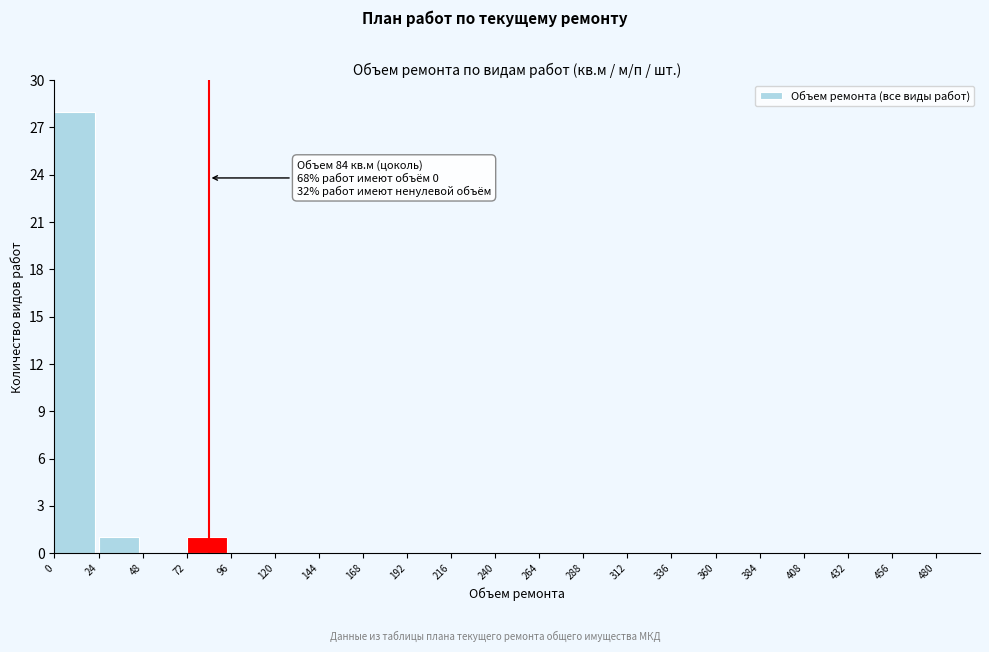

Reading left to right, list all the values displayed in this chart.

0=28	24=1	48=0	72=1	96=0	120=0	144=0	168=0	192=0	216=0	240=0	264=0	288=0	312=0	336=0	360=0	384=0	408=0	432=0	456=0	480=0